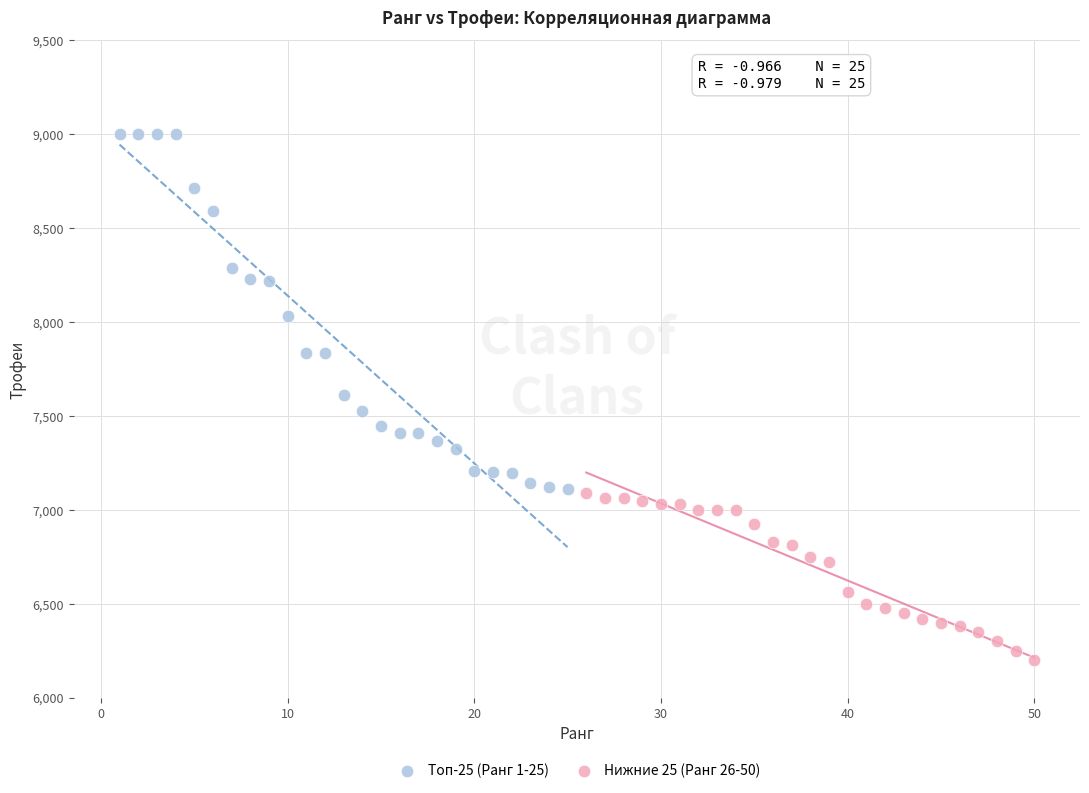

Which series contains the highest Y value?

Топ-25 (Ранг 1-25)